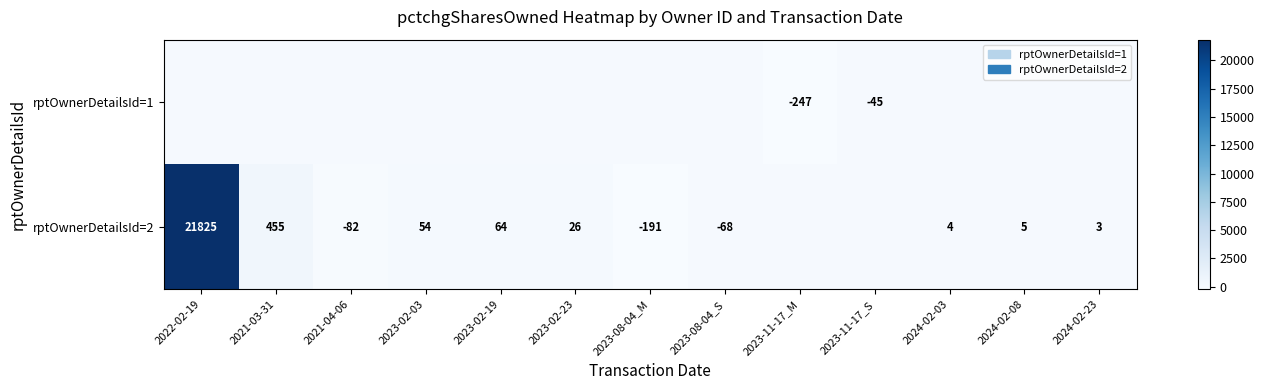

Is the value of rptOwnerDetailsId=2 at 2022-02-19 greater than the value of rptOwnerDetailsId=1 at 2023-11-17_M?

Yes